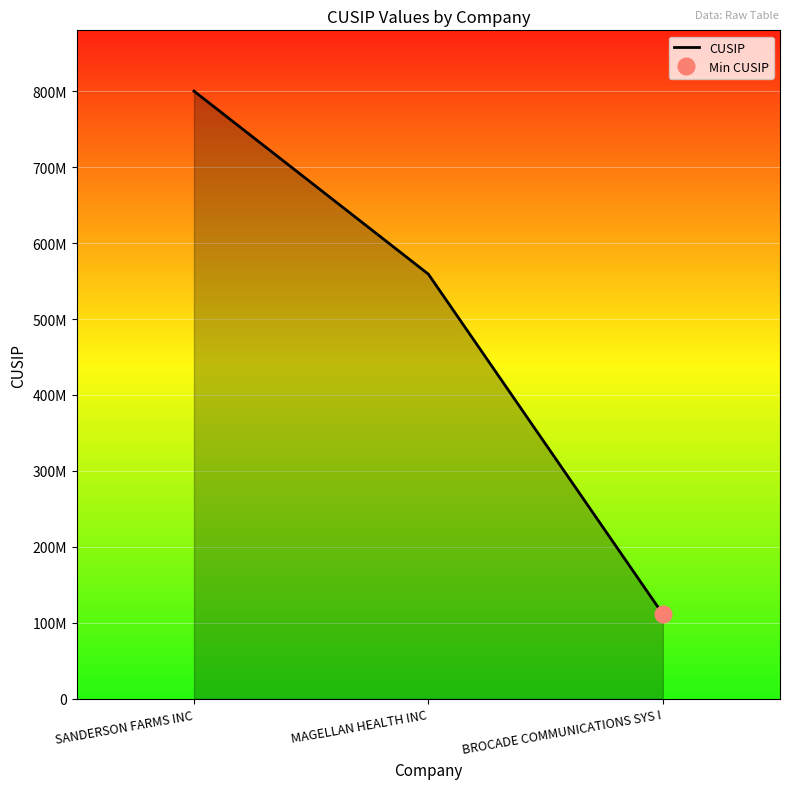

The chart shows a value of 251461462 at MAGELLAN HEALTH INC. True or false?

False